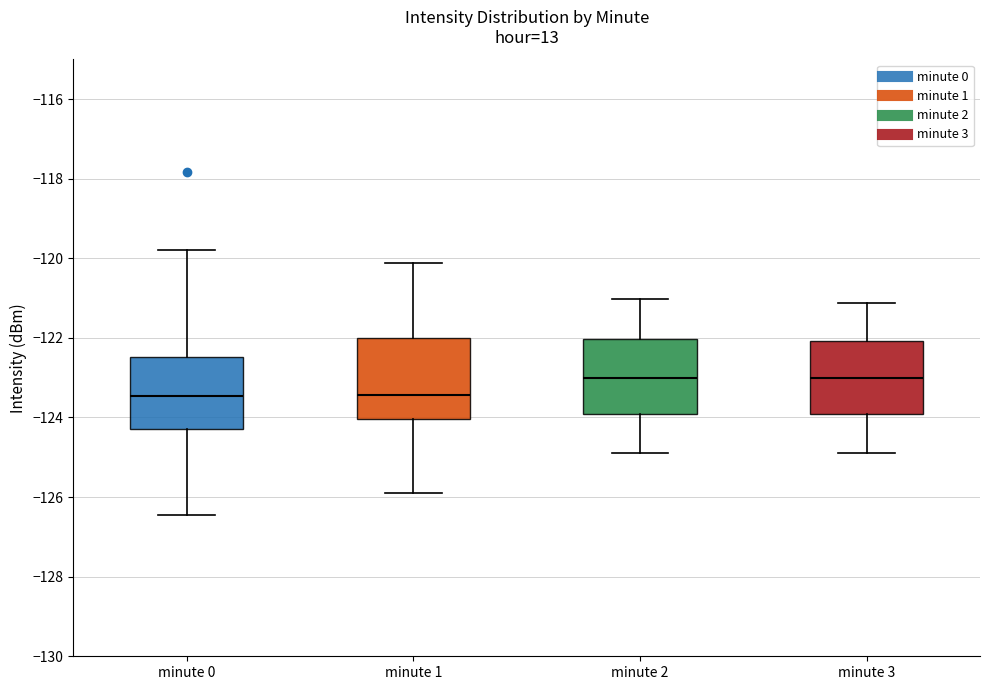

Reading left to right, transcribe this box plot: for each box, give where its median line is, the range the box spans, and where its two whiskers end, as read against the y-axis. The values are not printed on the chart, so give them approximately, as read against the axis.

minute 0: median -123.4, box -124.2 to -122.4, whiskers -126.4 to -119.8
minute 1: median -123.4, box -124.0 to -122.0, whiskers -126.0 to -120.2
minute 2: median -123.0, box -124.0 to -122.0, whiskers -124.8 to -121.0
minute 3: median -123.0, box -124.0 to -122.0, whiskers -124.8 to -121.2